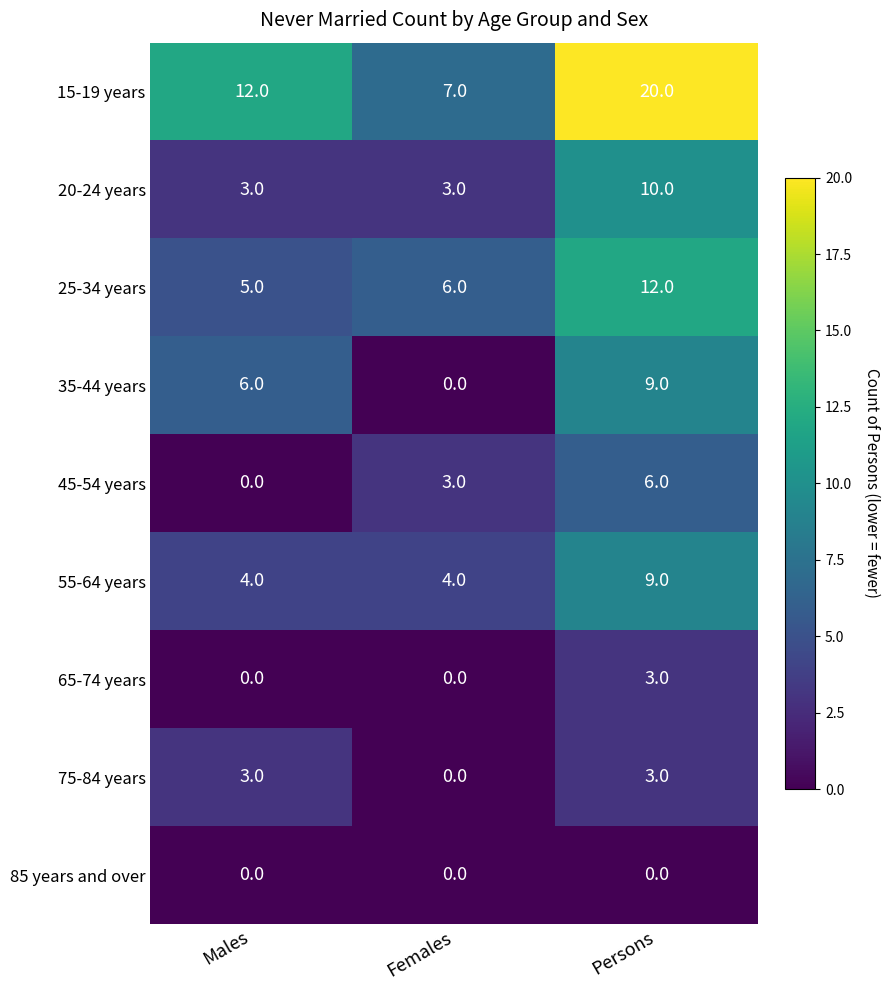

Reading left to right, list all the values displayed in this chart.

15-19 years: 12	7	20
20-24 years: 3	3	10
25-34 years: 5	6	12
35-44 years: 6	0	9
45-54 years: 0	3	6
55-64 years: 4	4	9
65-74 years: 0	0	3
75-84 years: 3	0	3
85 years and over: 0	0	0